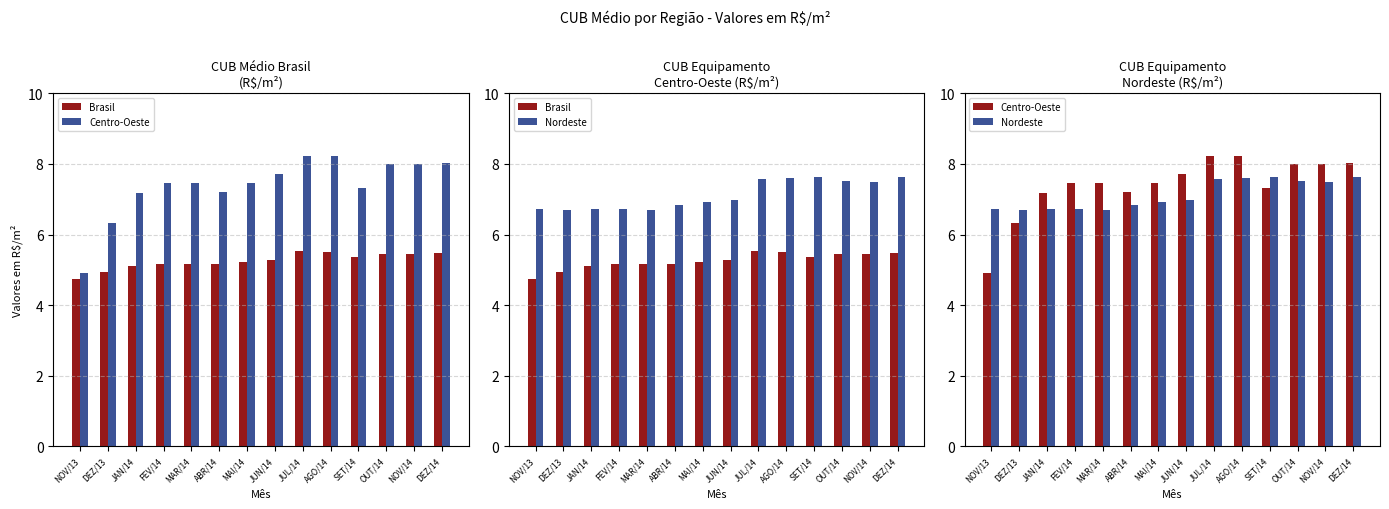

What is the sum of all Nordeste values?

99.7